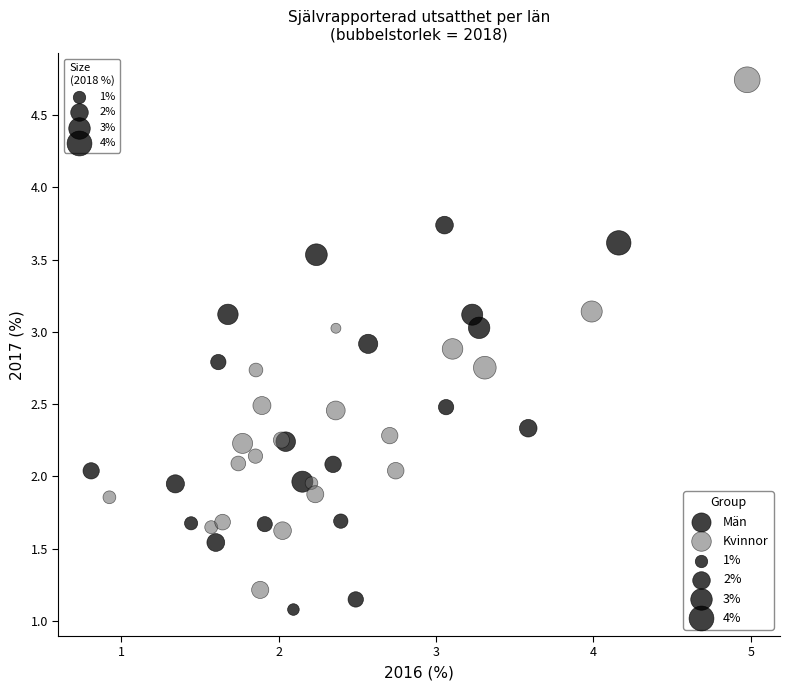

Which series reaches the maximum Y coordinate?

Kvinnor